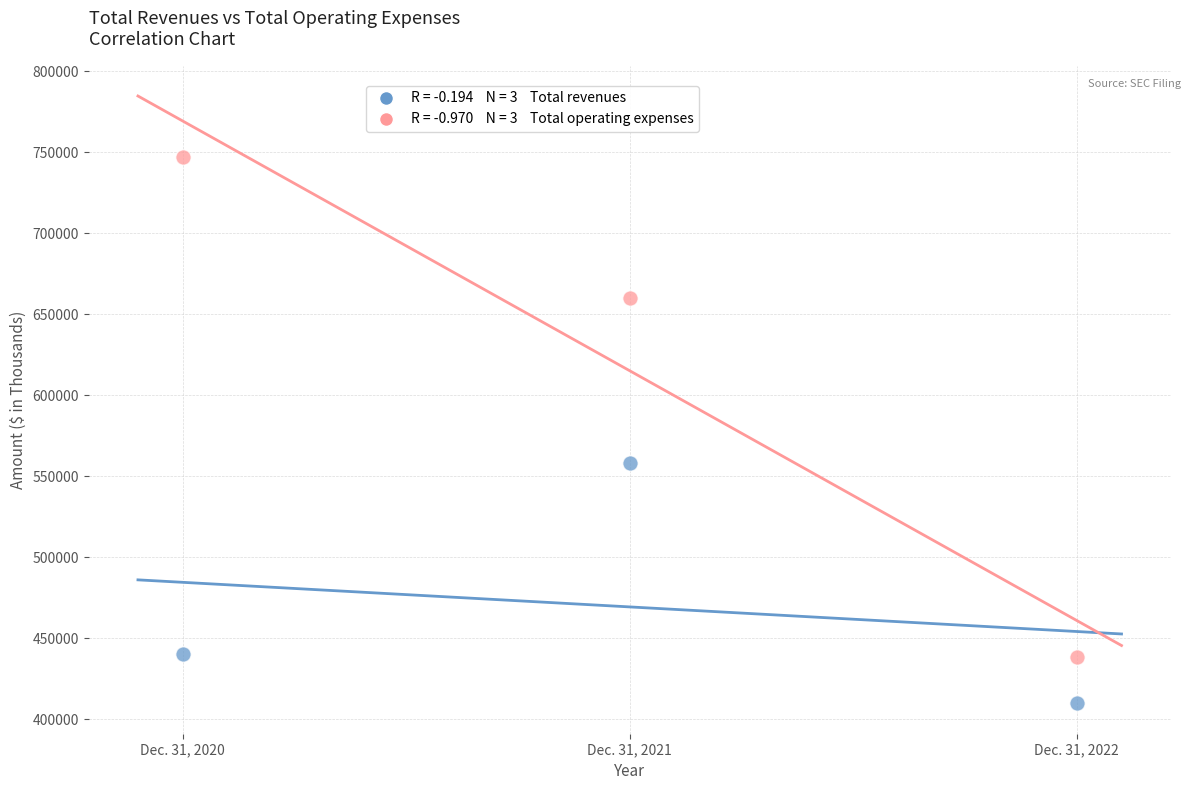

Across all series, what Y value is closest to 578341?

558043